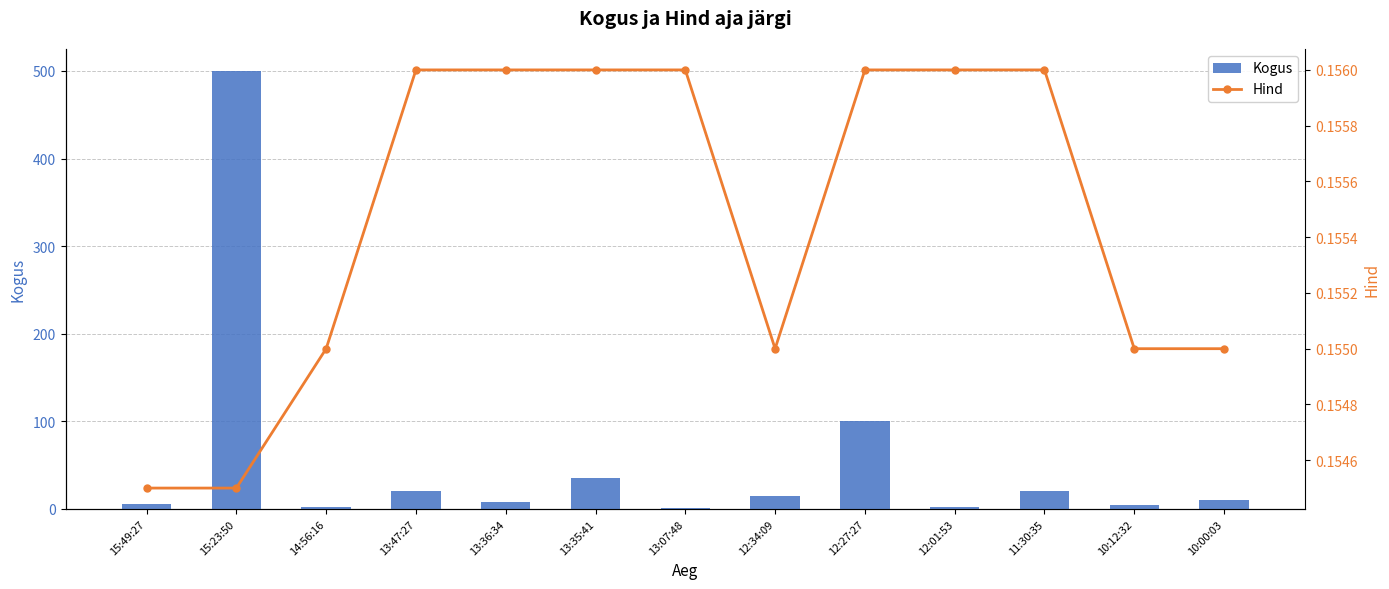

What is the spread (max minus min) of values at 11:30:35?

19.8